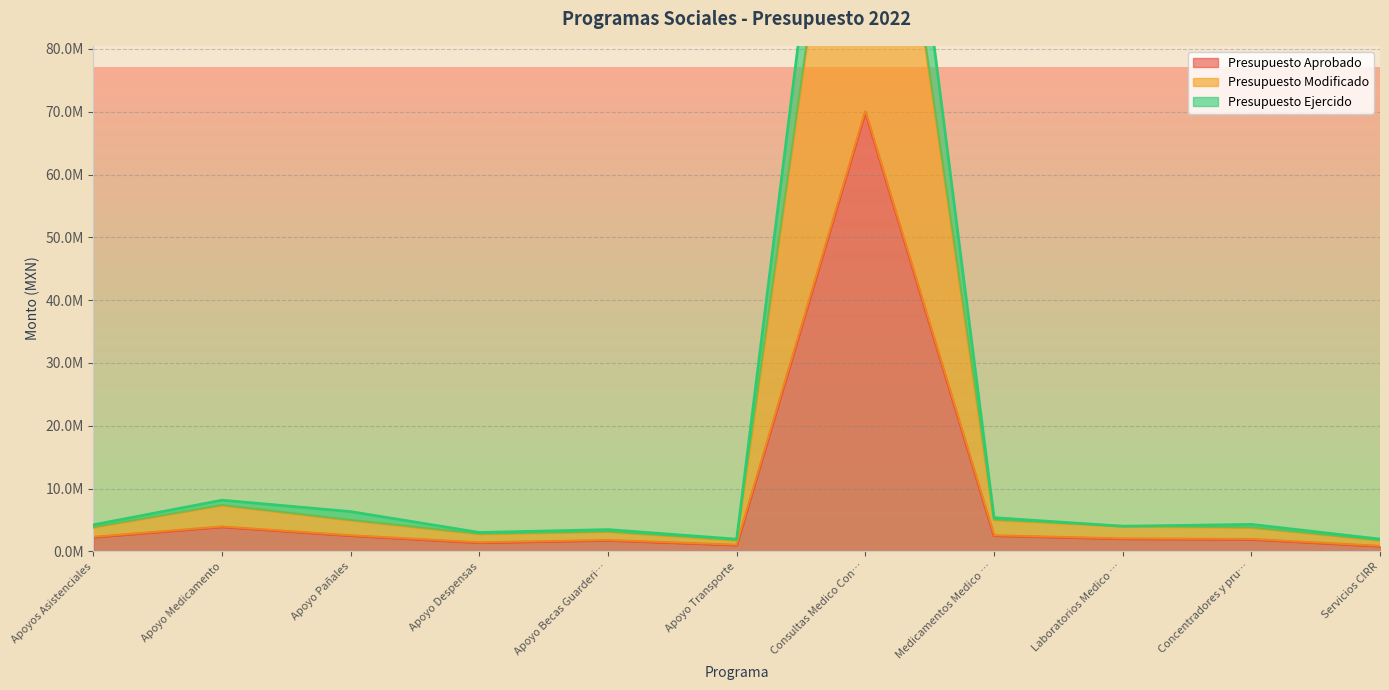

Which series has the widest spread of values?

Presupuesto Ejercido